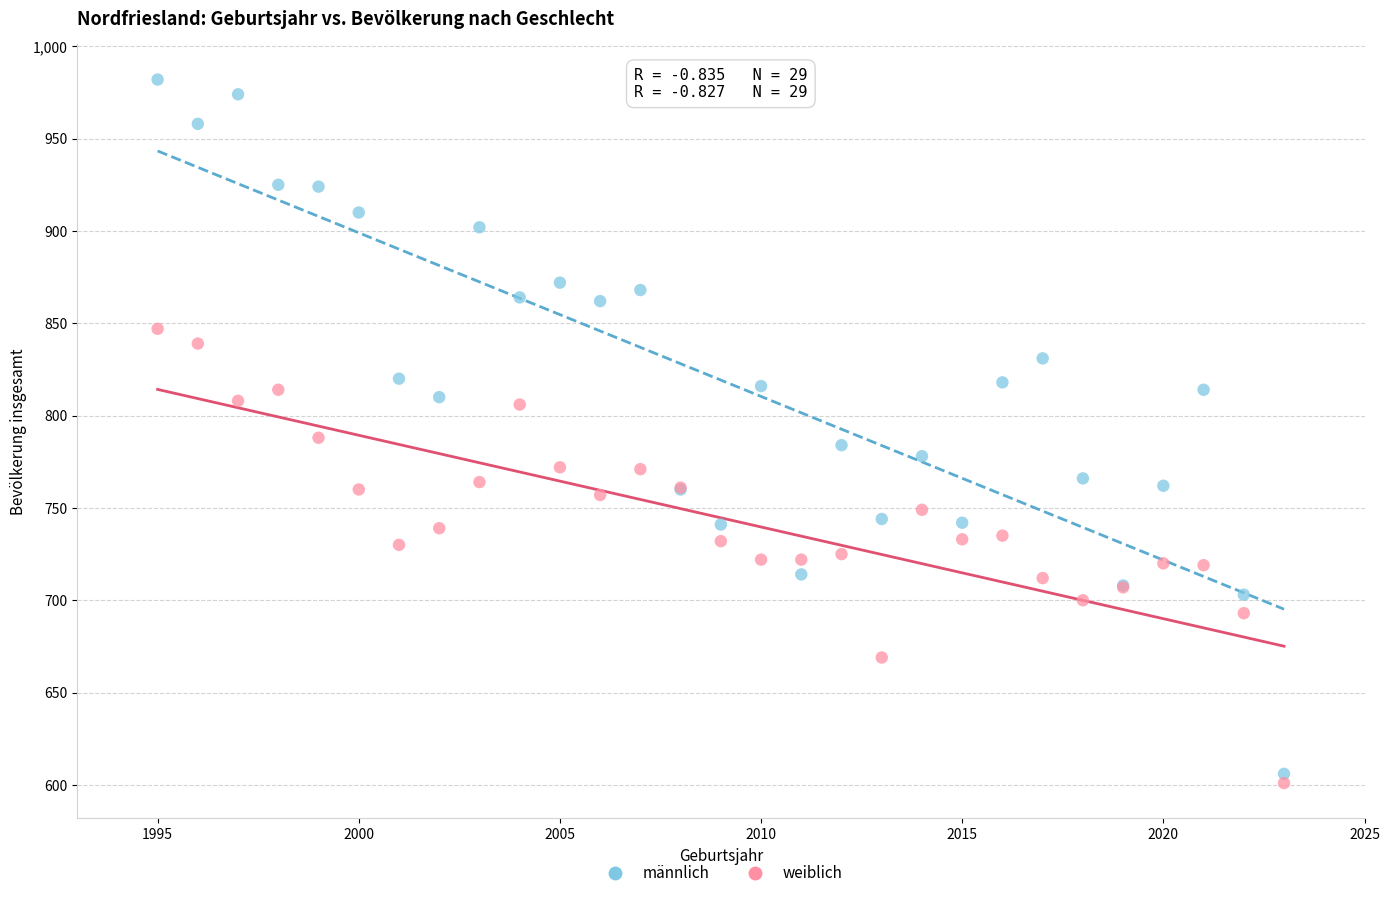

Which series contains the lowest Y value?

weiblich